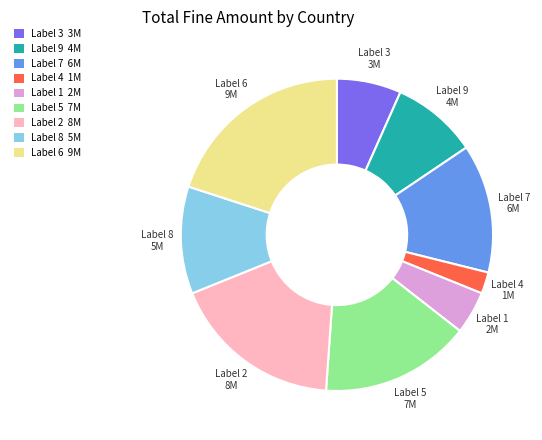

Which category has the biggest portion of the pie?

Label 6 9M